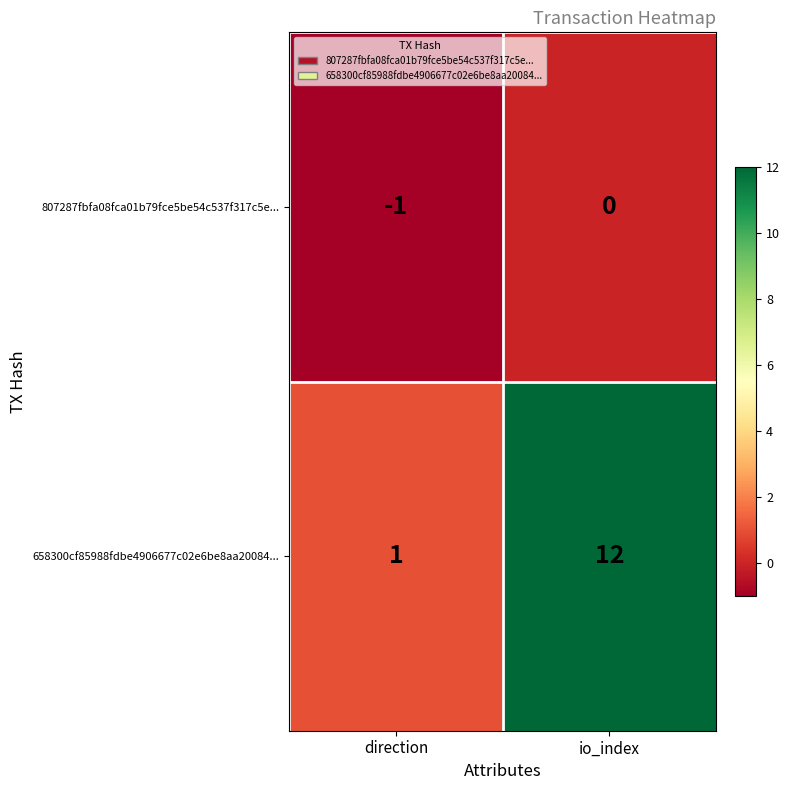

Which series has the widest spread of values?

658300cf85988fdbe4906677c02e6be8aa20084...